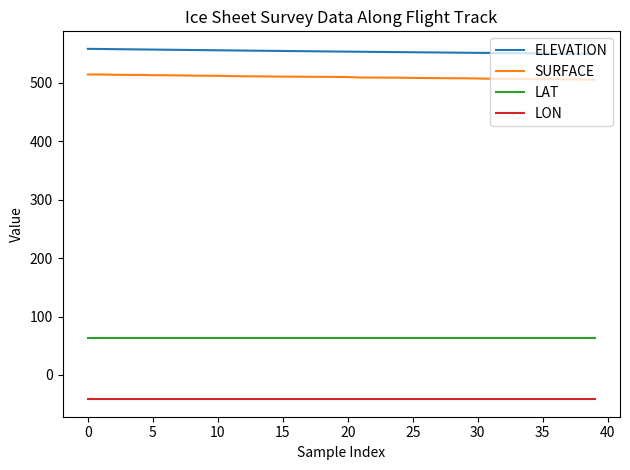

Which series has the largest total across all categories?

ELEVATION